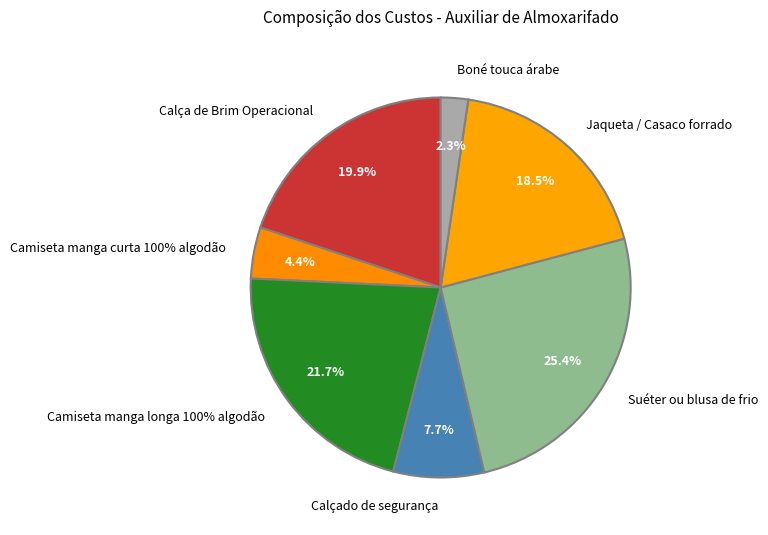

To the nearest percent, what is the difference between the Camiseta manga curta 100% algodão and Jaqueta / Casaco forrado slice percentages?

14%